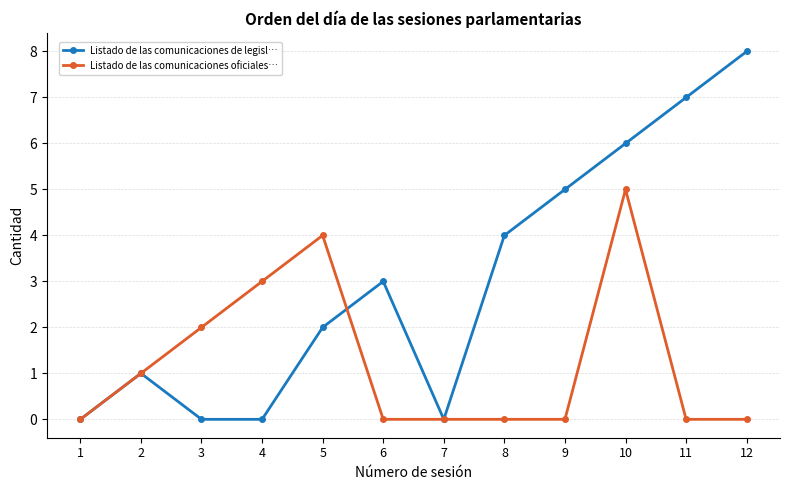

Rank the series by their average value, from highest to lowest.

Listado de las comunicaciones de legisl…, Listado de las comunicaciones oficiales…